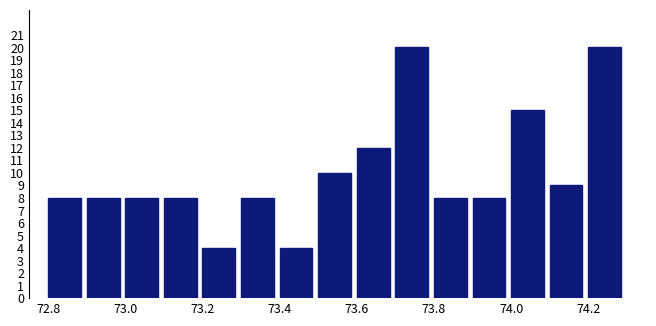

What is the height of the bar covering 73.3 to 73.4 on the x-axis? The values are not printed on the chart, so give them approximately, as read against the axis.

8